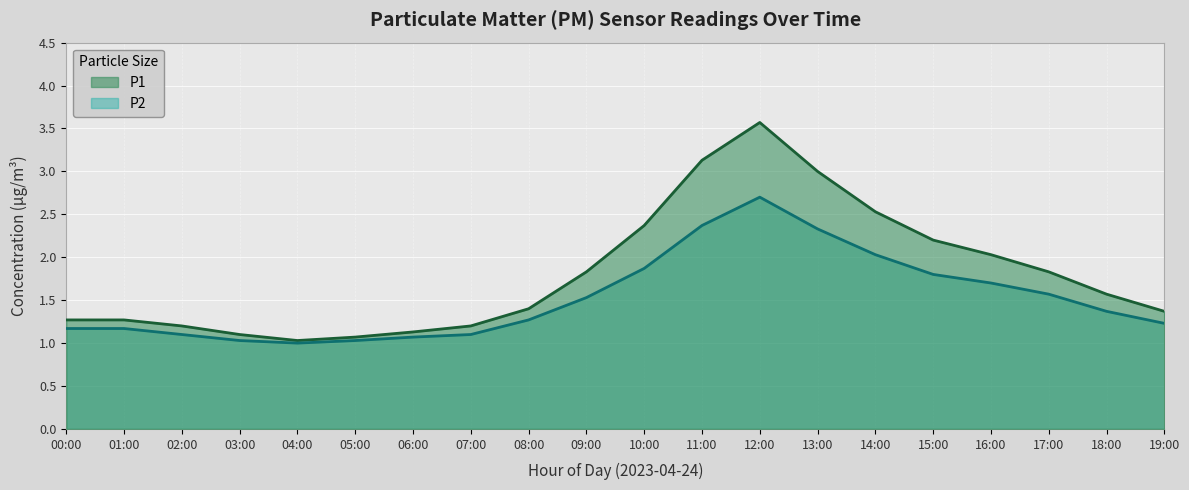

Which label corresponds to the smallest value in the chart?

04:00